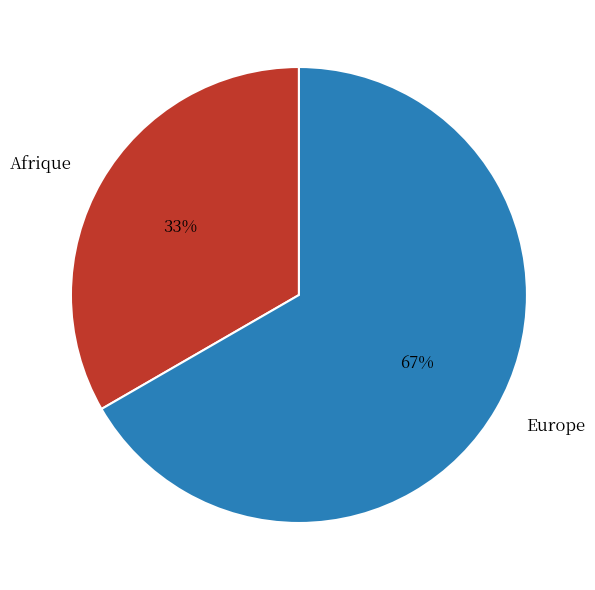

Which has a higher value, Afrique or Europe?

Europe